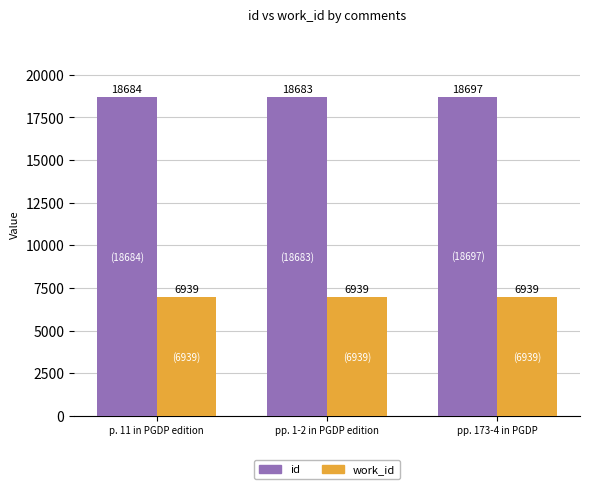

At which category is the sum across all series the highest?

pp. 173-4 in PGDP